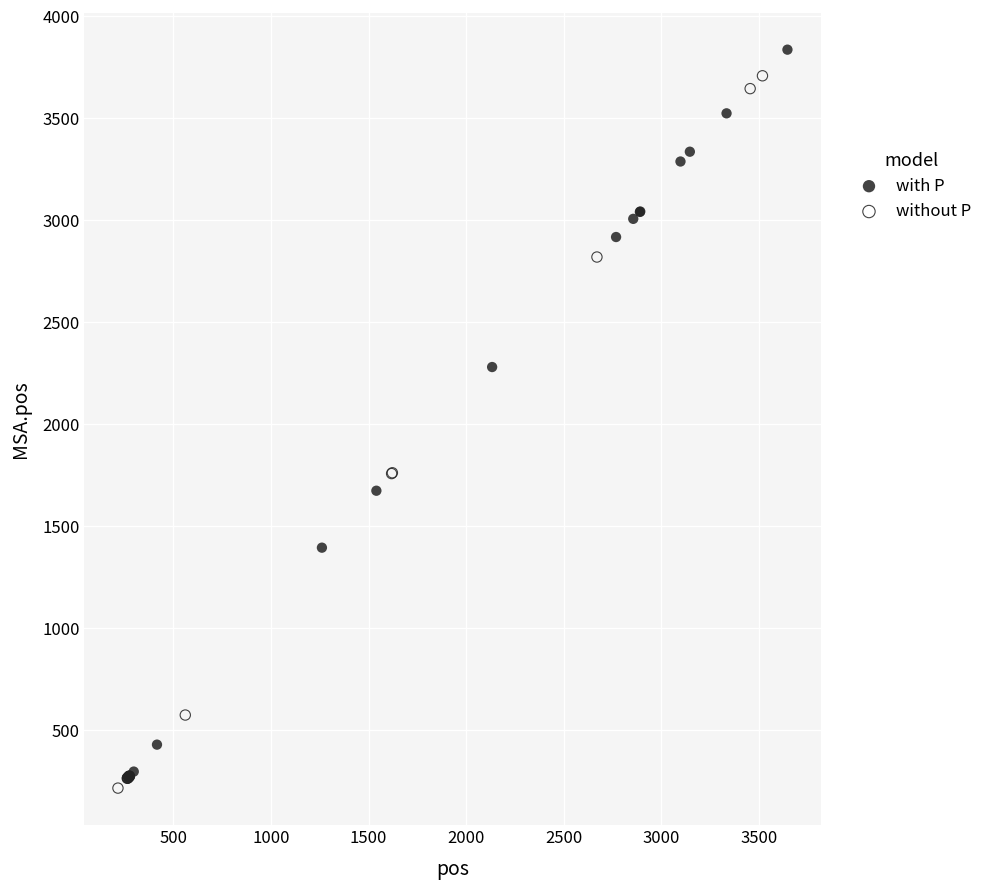

What are all the series names shown in the legend?

with P, without P